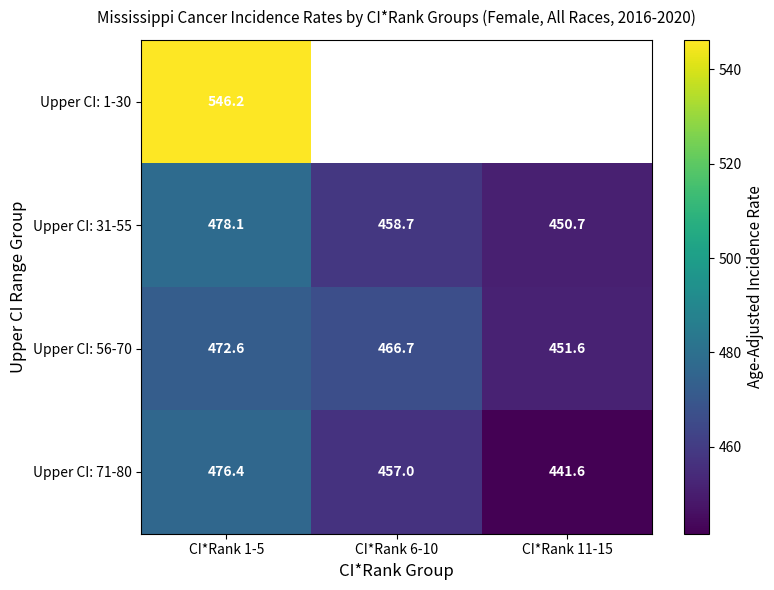

How many categories are shown in the chart?

3